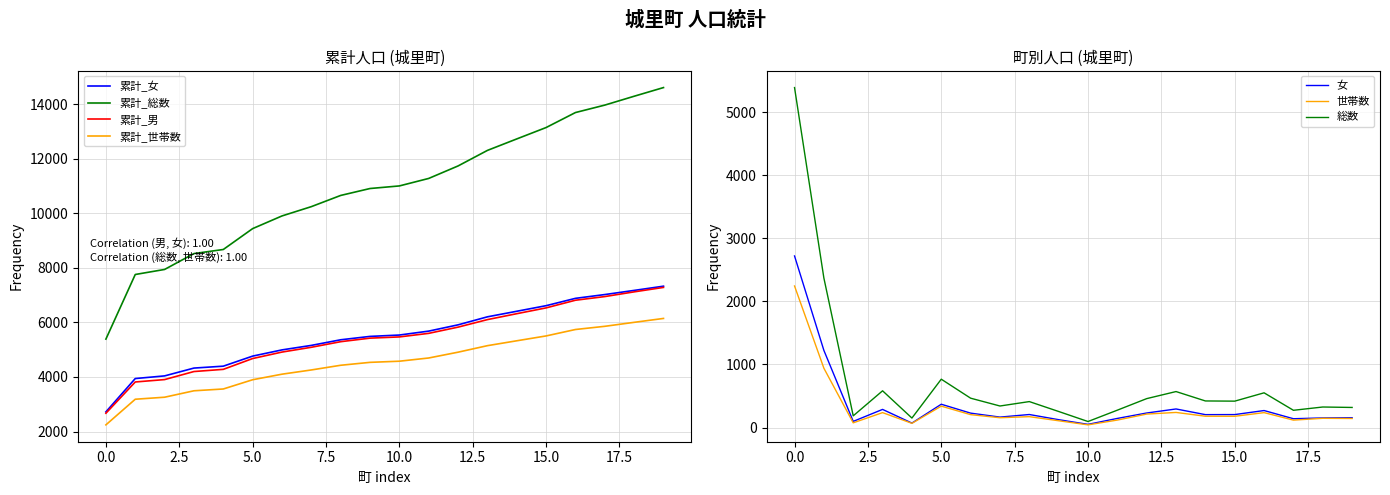

True or false: 累計_総数 and 累計_女 cross at least once.

False